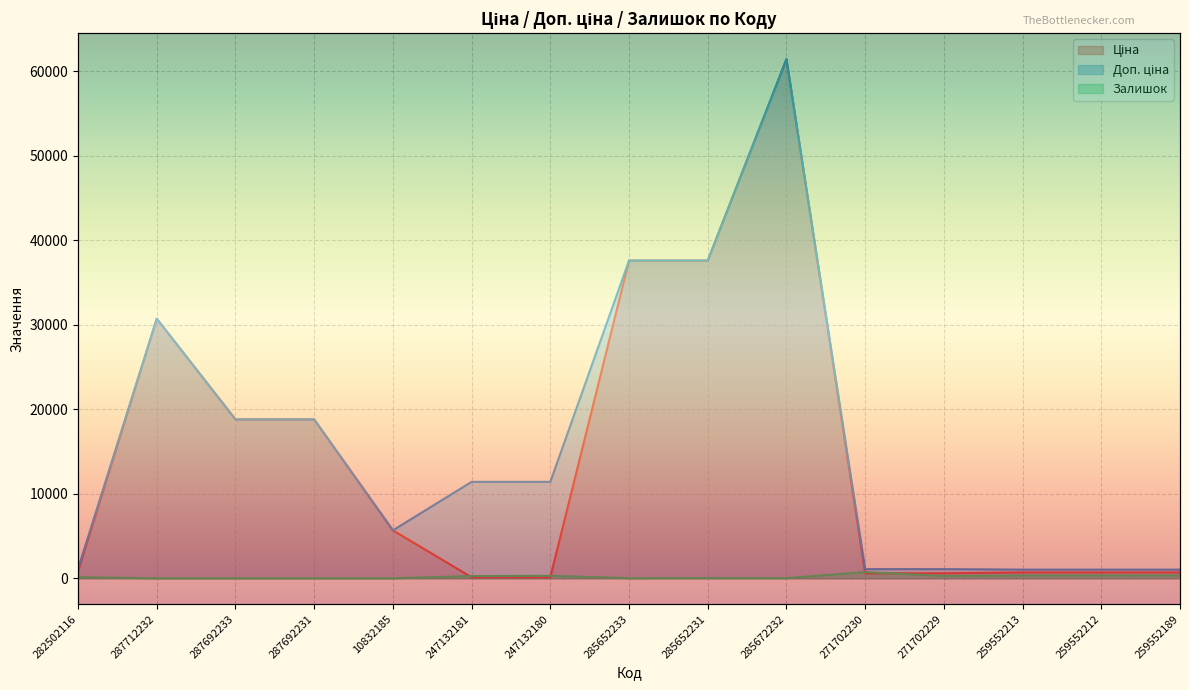

What value does the Залишок series have at 282502116?

125.0